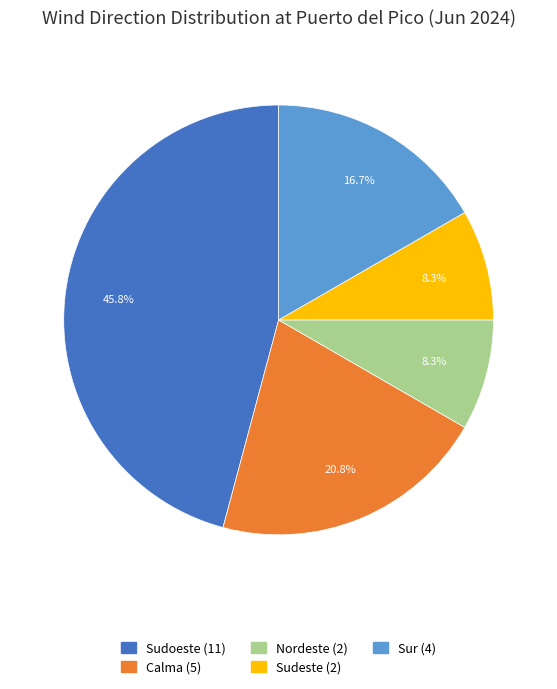

Does any single category account for the majority?

No